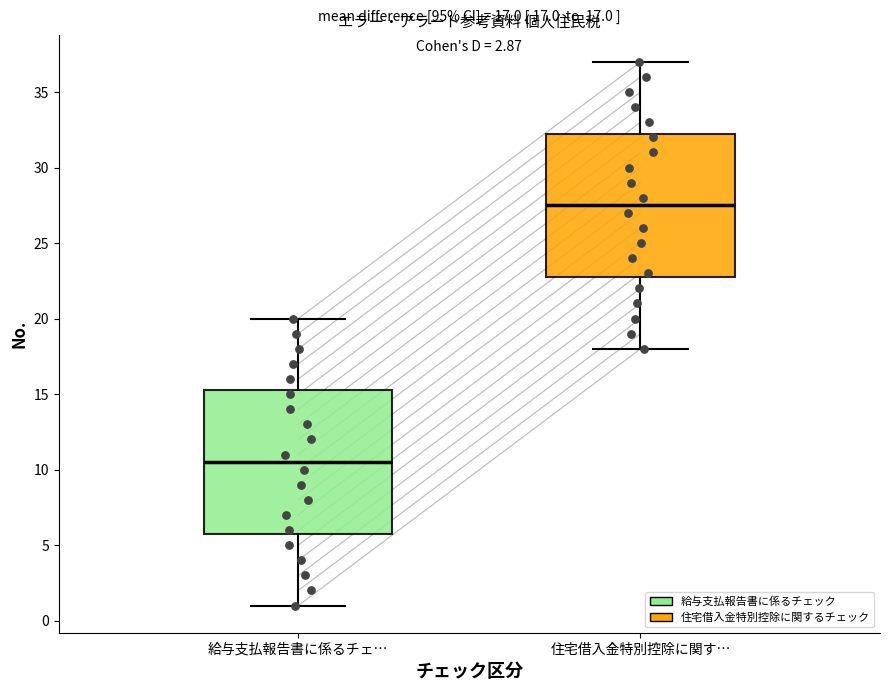

Which box's median line is the highest?

住宅借入金特別控除に関す…